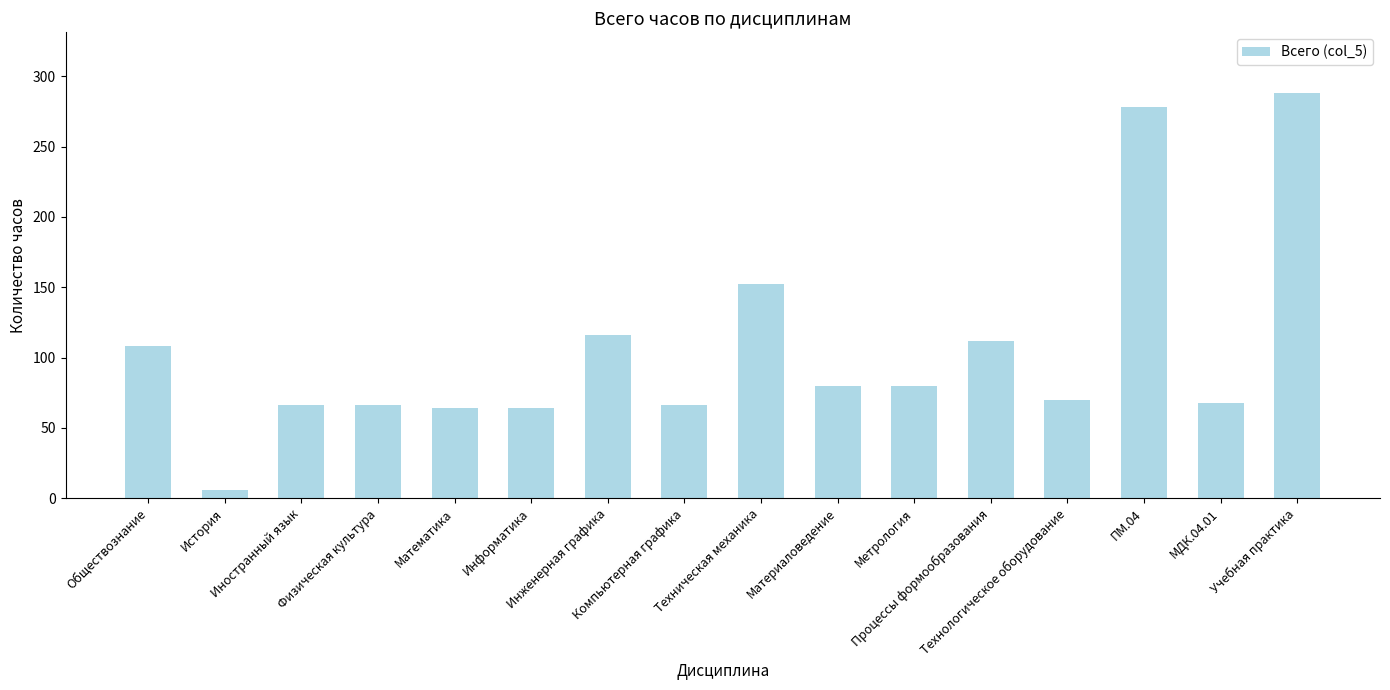

What is the difference between the maximum and second lowest values?

224